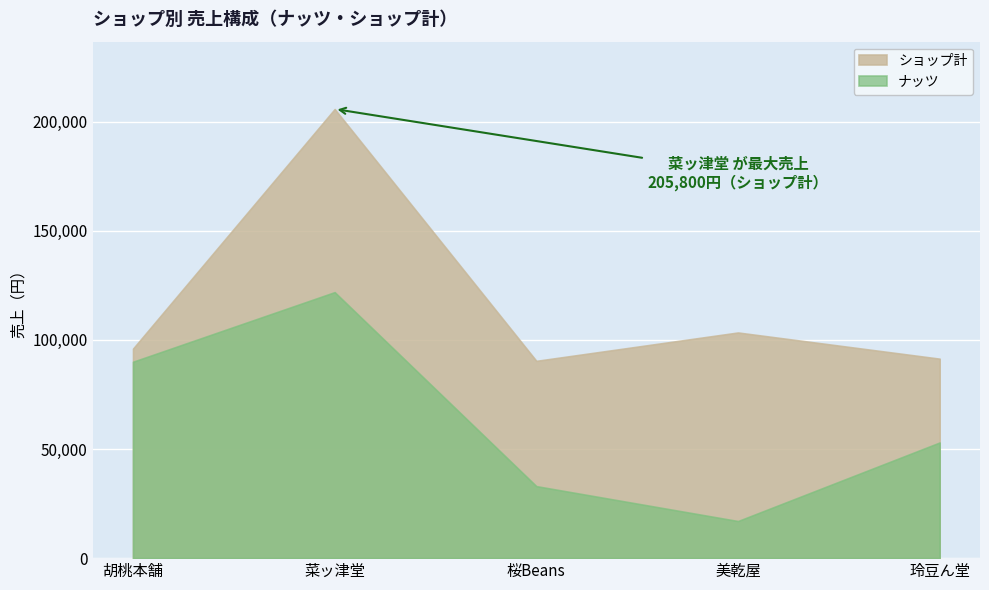

What is the total value across all series at 菜ッ津堂?

327700